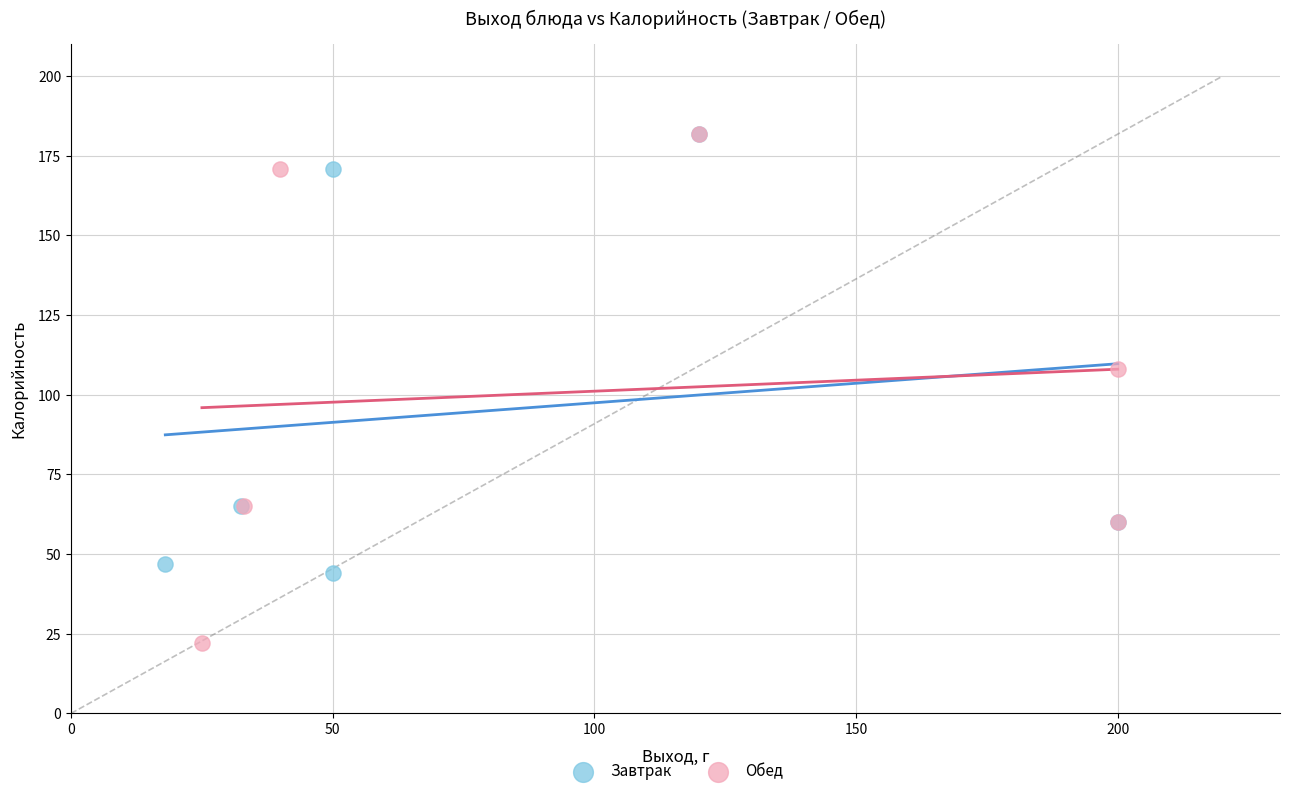

Which series reaches the minimum Y coordinate?

Обед